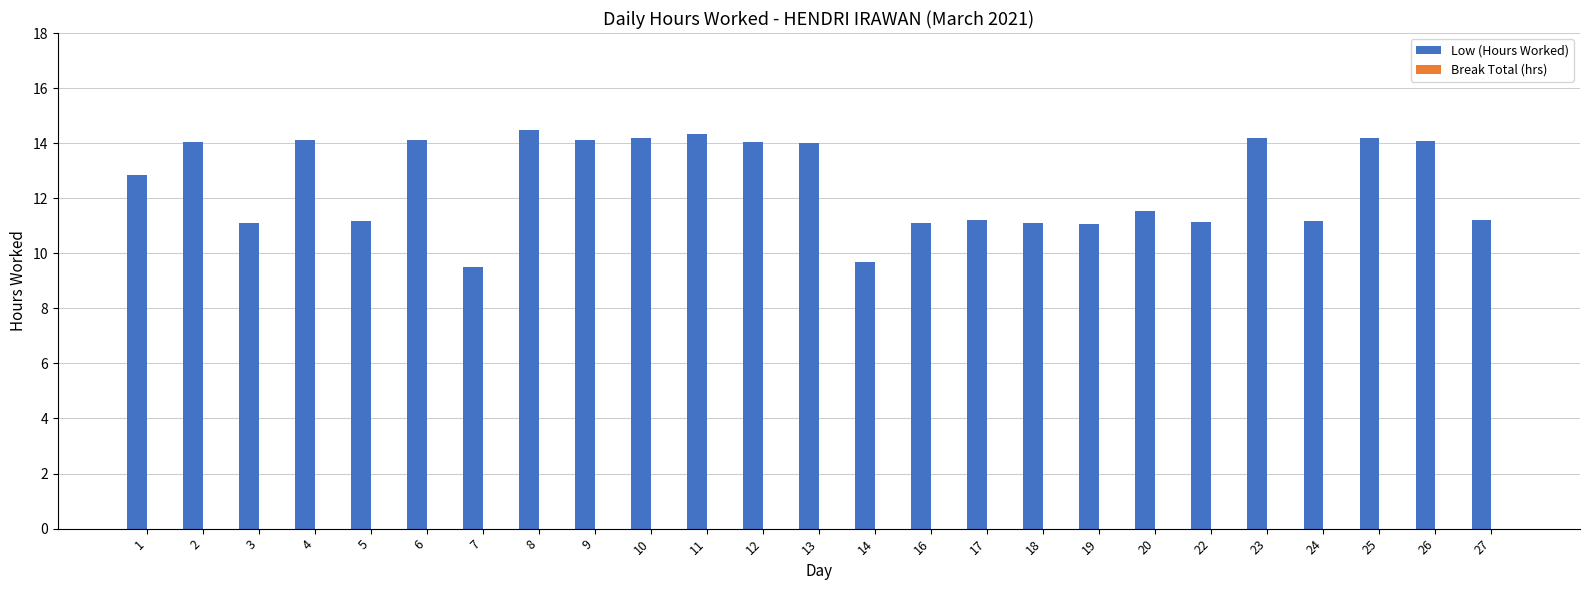

The value at 6 is 23.7. True or false?

False